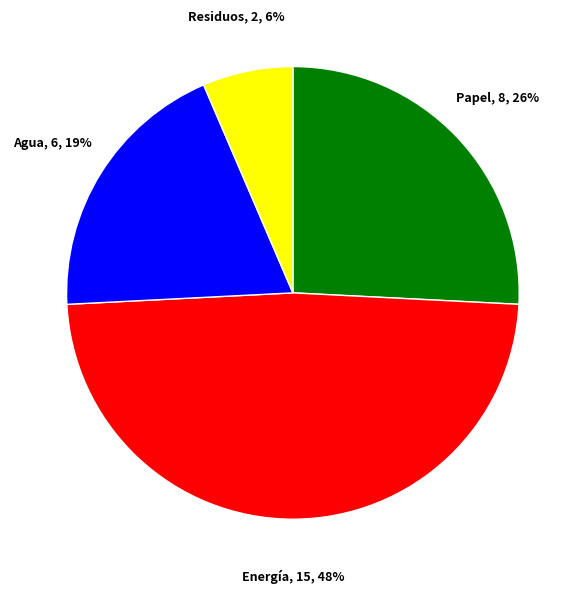

Is there any slice that represents more than half of the pie?

No